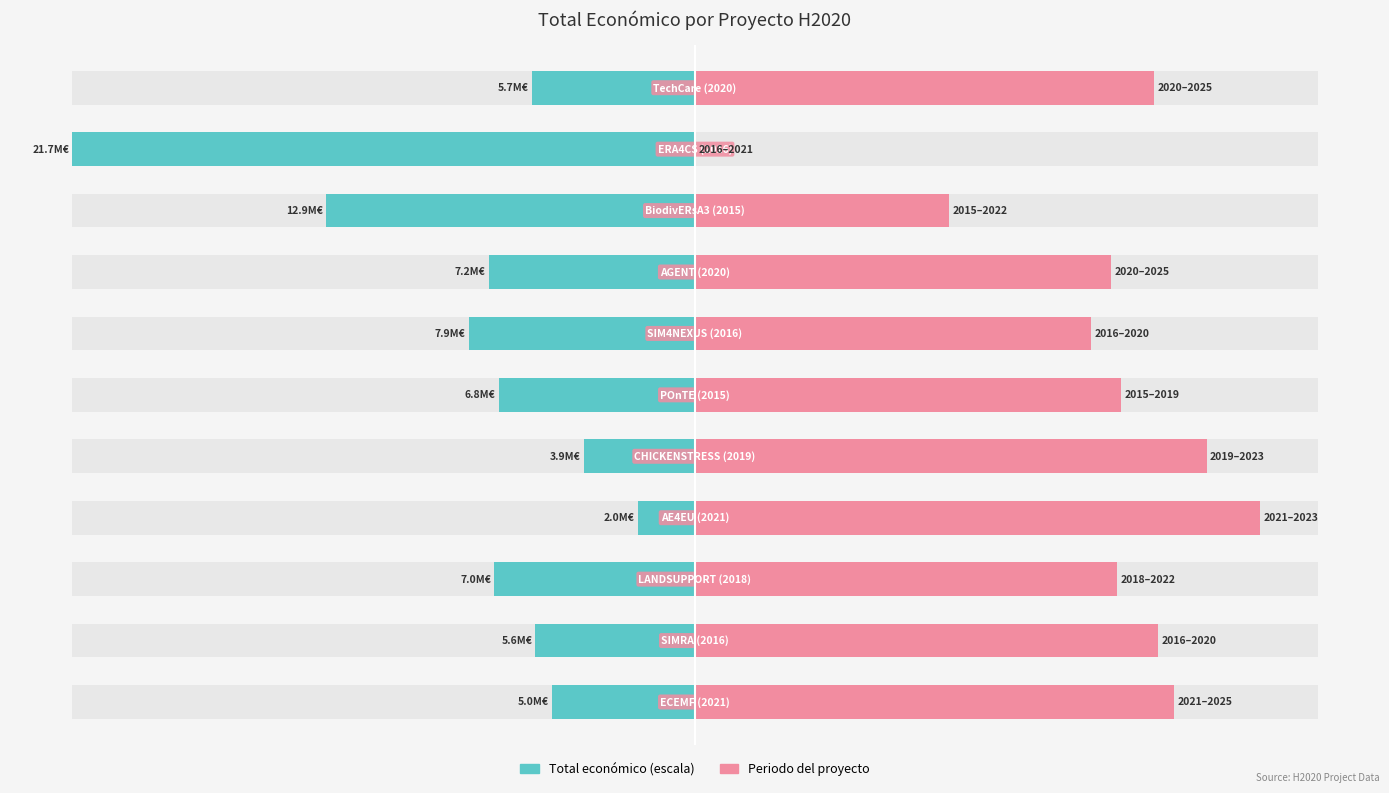

Which series has the widest spread of values?

Total económico (scaled)